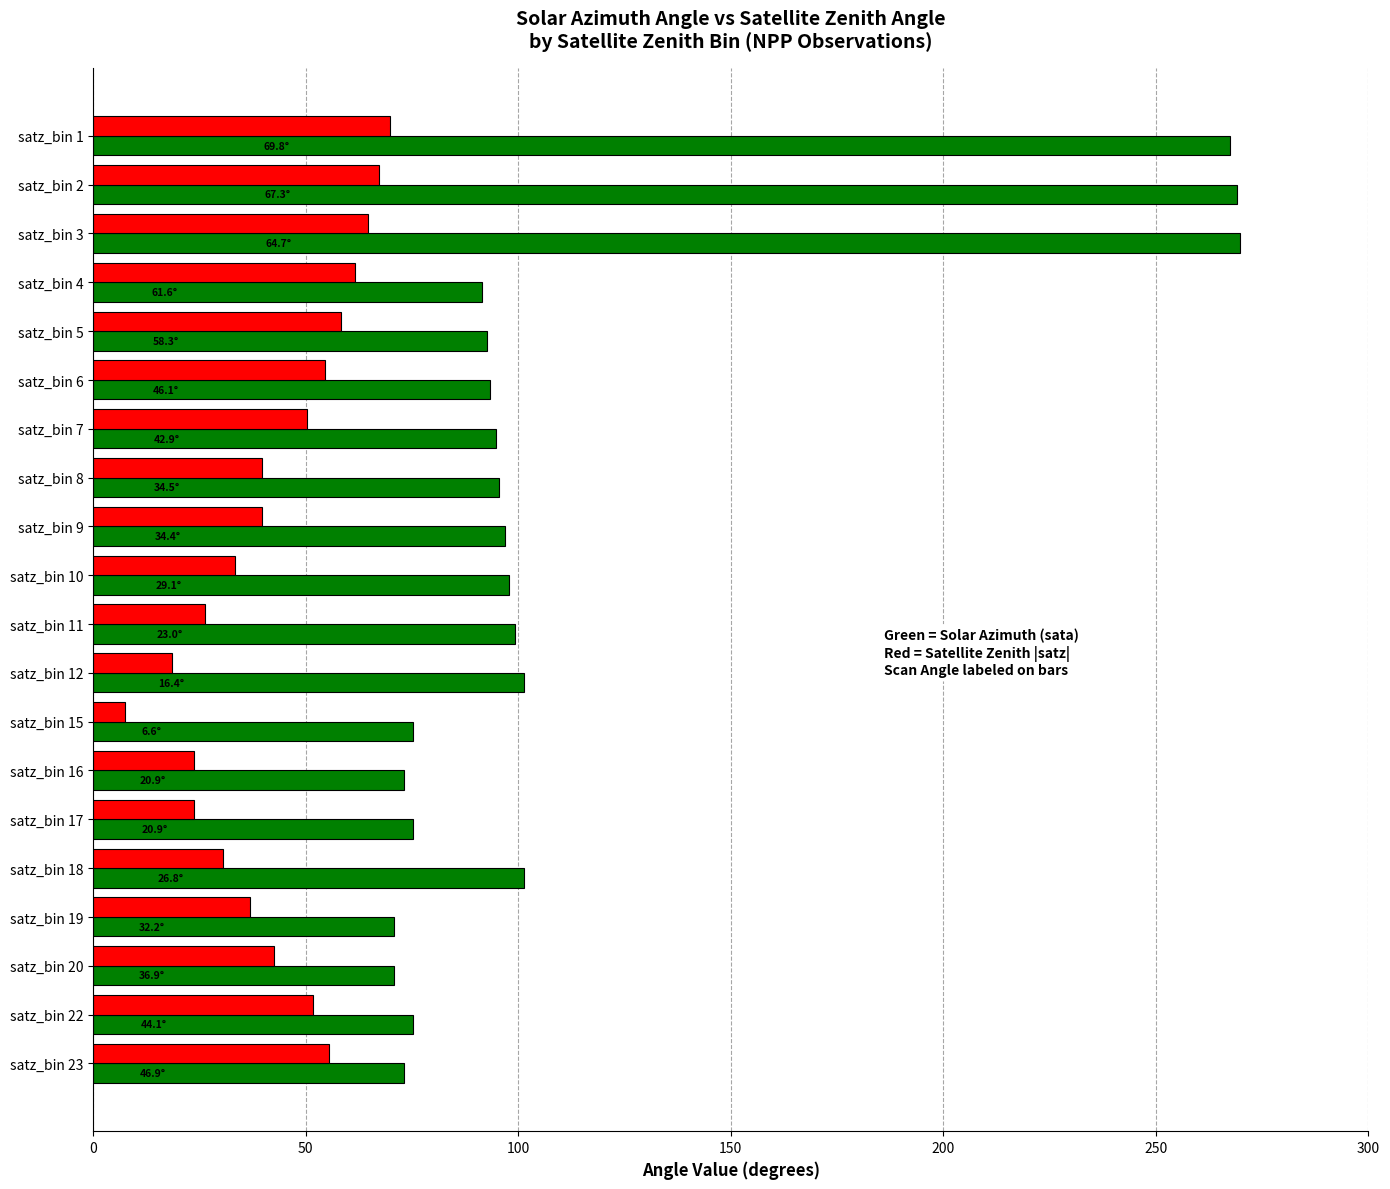

What is the minimum value shown in the chart?

7.5